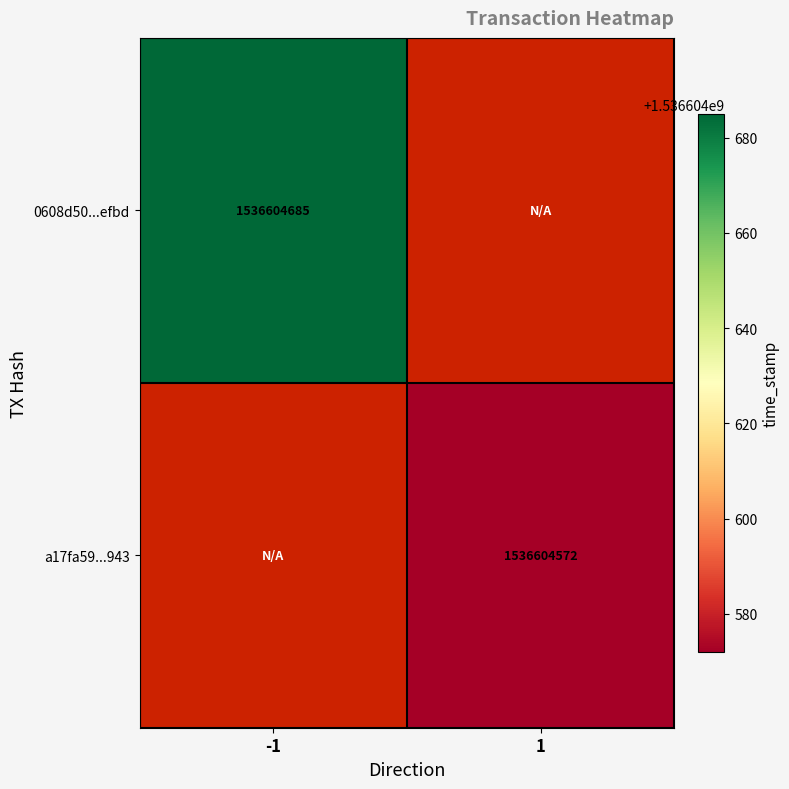

Which series changed the most between direction_-1 and direction_1?

0608d50623ccd7d4e9b9329c02828d14902efbd